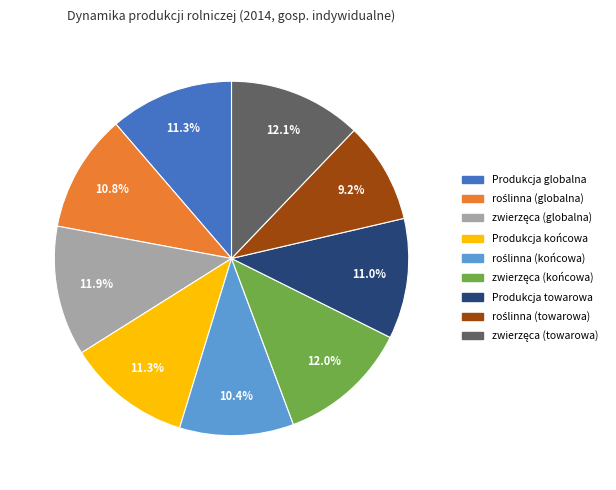

Is there any slice that represents more than half of the pie?

No